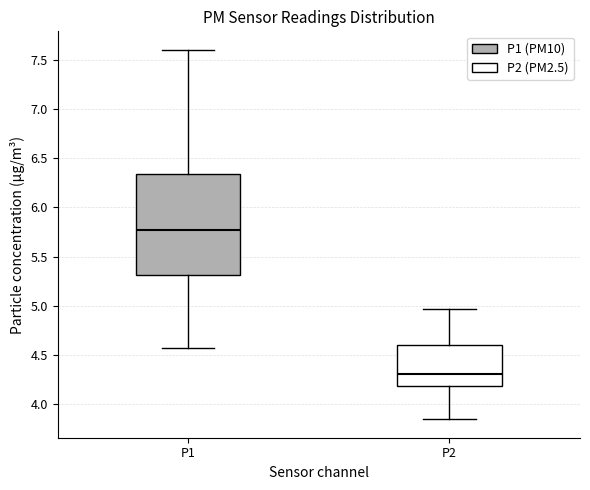

Which box is the tallest, from its lower edge to its upper edge?

P1